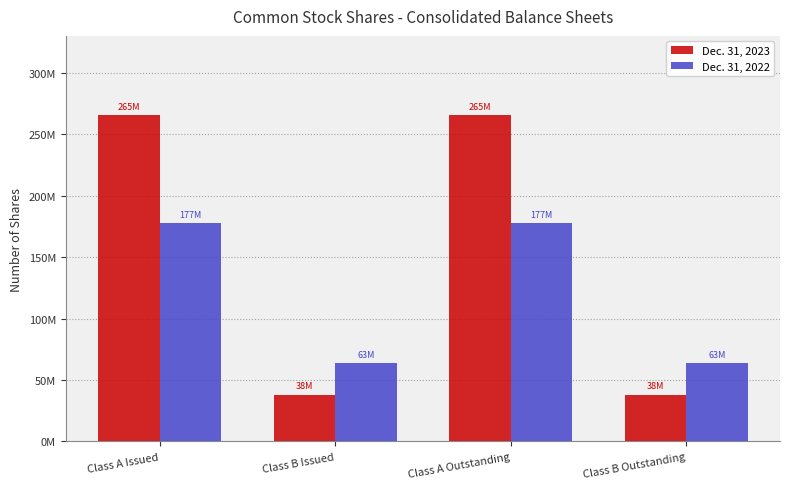

Reading left to right, extract all data points from this chart.

Dec. 31, 2023: 265617341	38165615	265617341	38165615
Dec. 31, 2022: 177900738	63738197	177900738	63738197